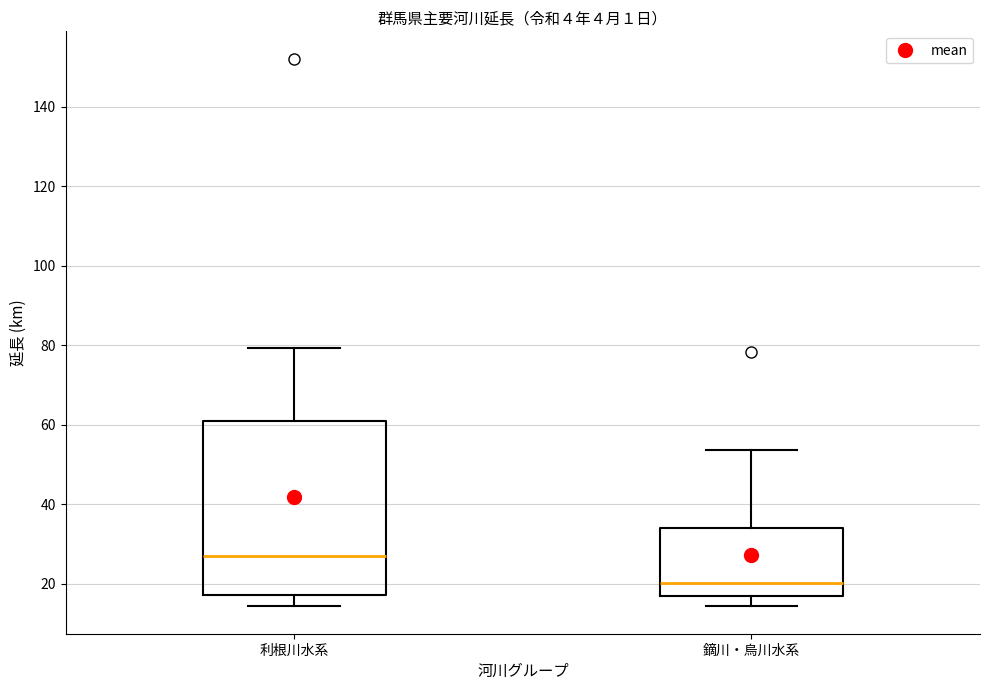

Reading left to right, read every box against the y-axis: the position of its median line, the range the box covers, and the ends of its whiskers. The values are not printed on the chart, so give them approximately, as read against the axis.

利根川水系: median 26, box 18 to 62, whiskers 14 to 80
鏑川・烏川水系: median 20, box 16 to 34, whiskers 14 to 54